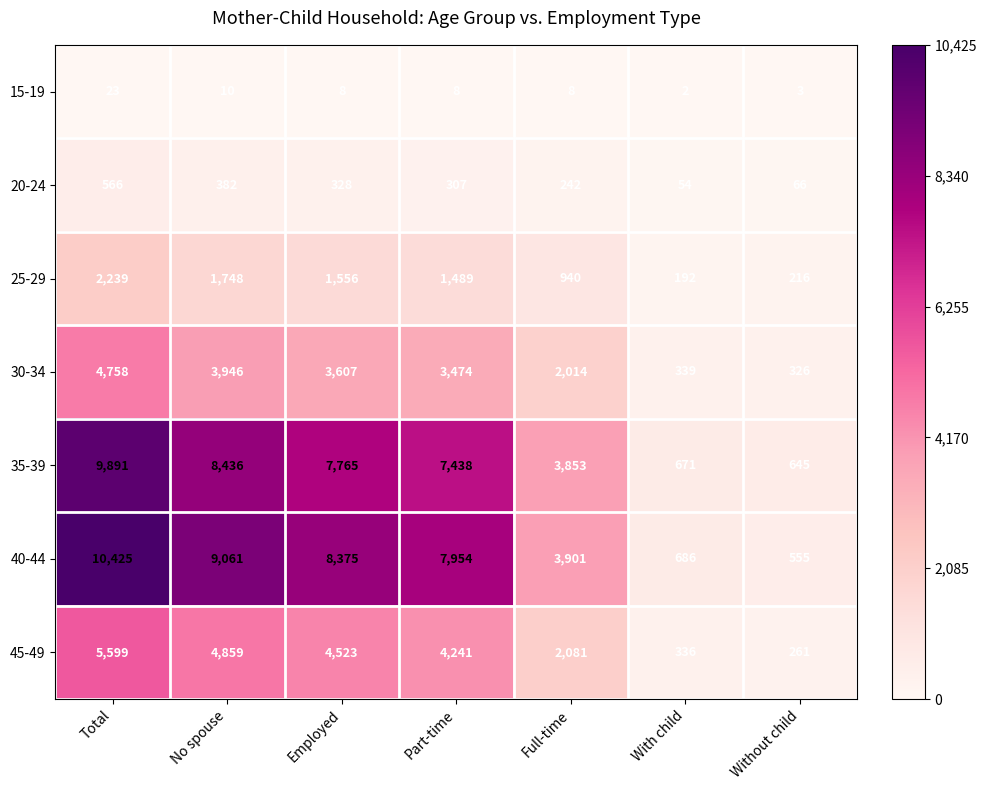

The 15-19 series shows 3 at Without child. True or false?

True